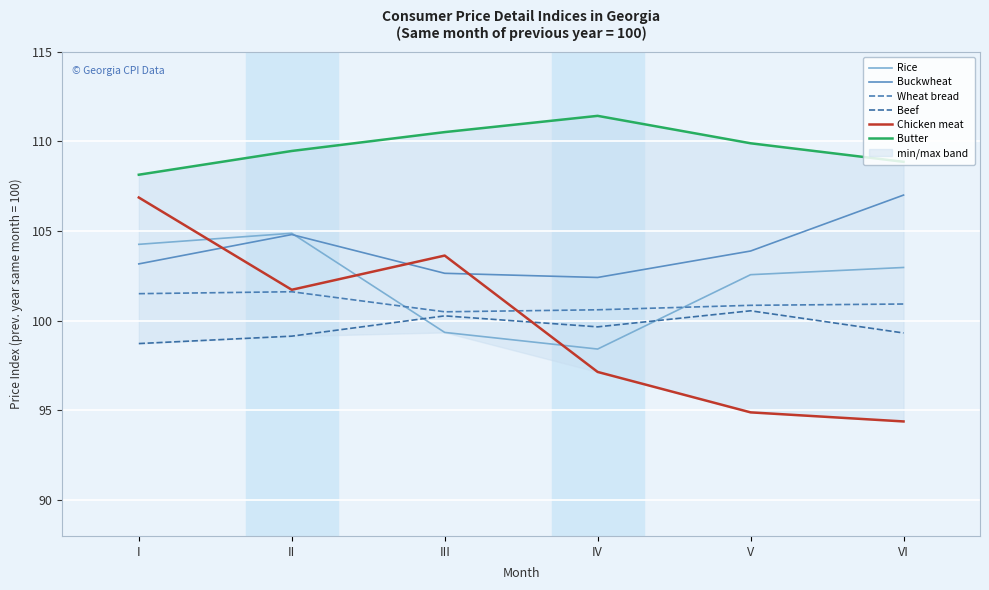

What is the minimum value for Wheat bread?

100.5